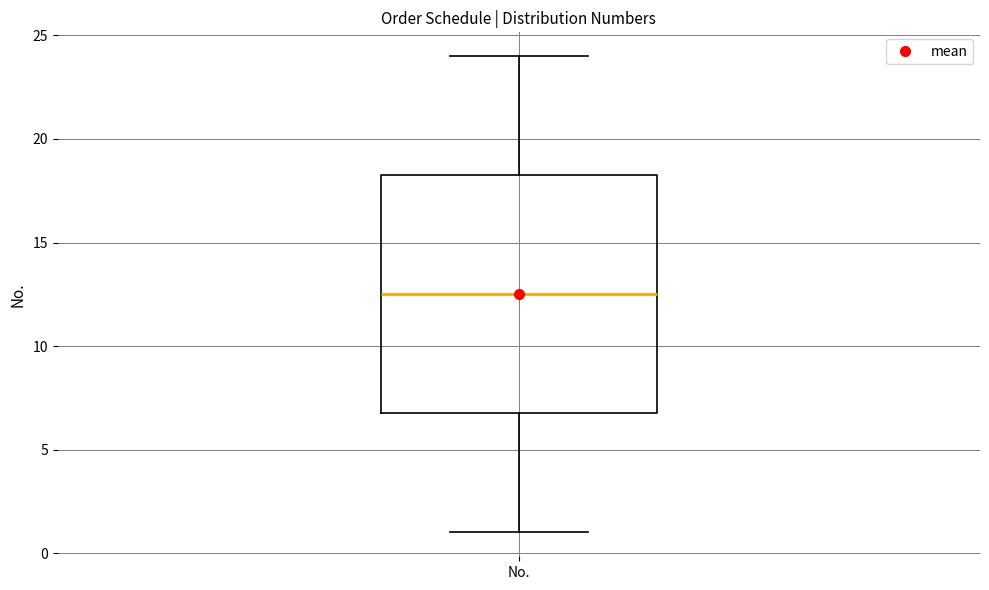

Read this box plot against the y-axis: the position of the median line, the range covered by the box, and the ends of both whiskers. The values are not printed on the chart, so give them approximately, as read against the axis.

median 12.5, box 7.0 to 18.5, whiskers 1.0 to 24.0